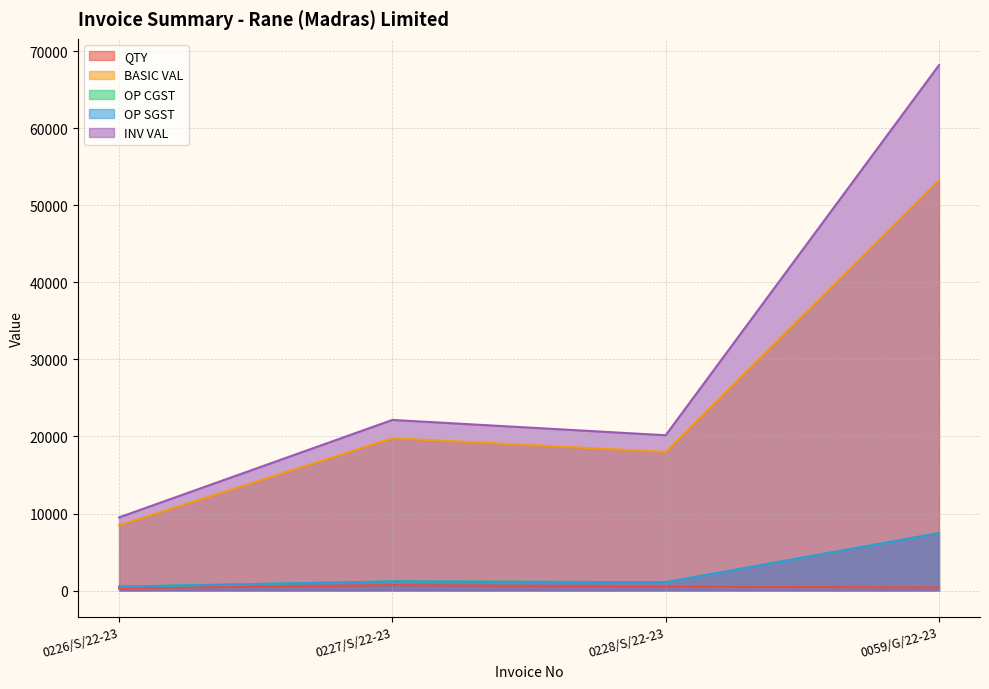

What is the maximum value shown in the chart?

68203.5